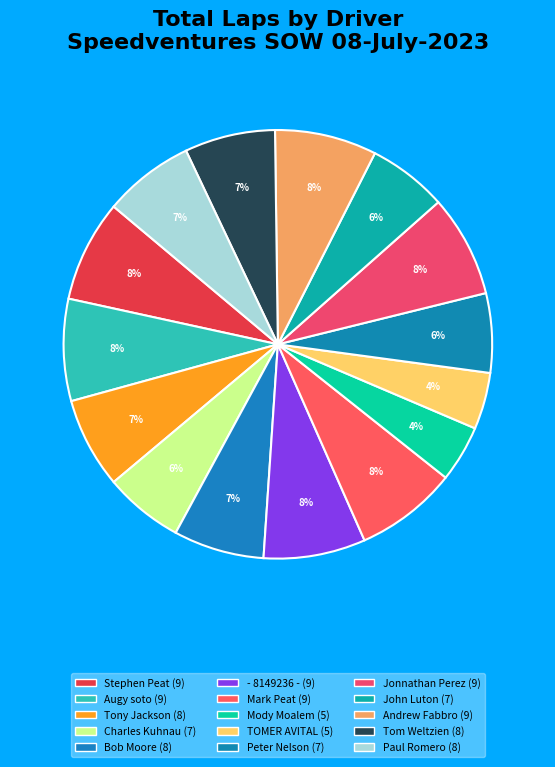

Does Jonnathan Perez account for over 50% of the chart?

No